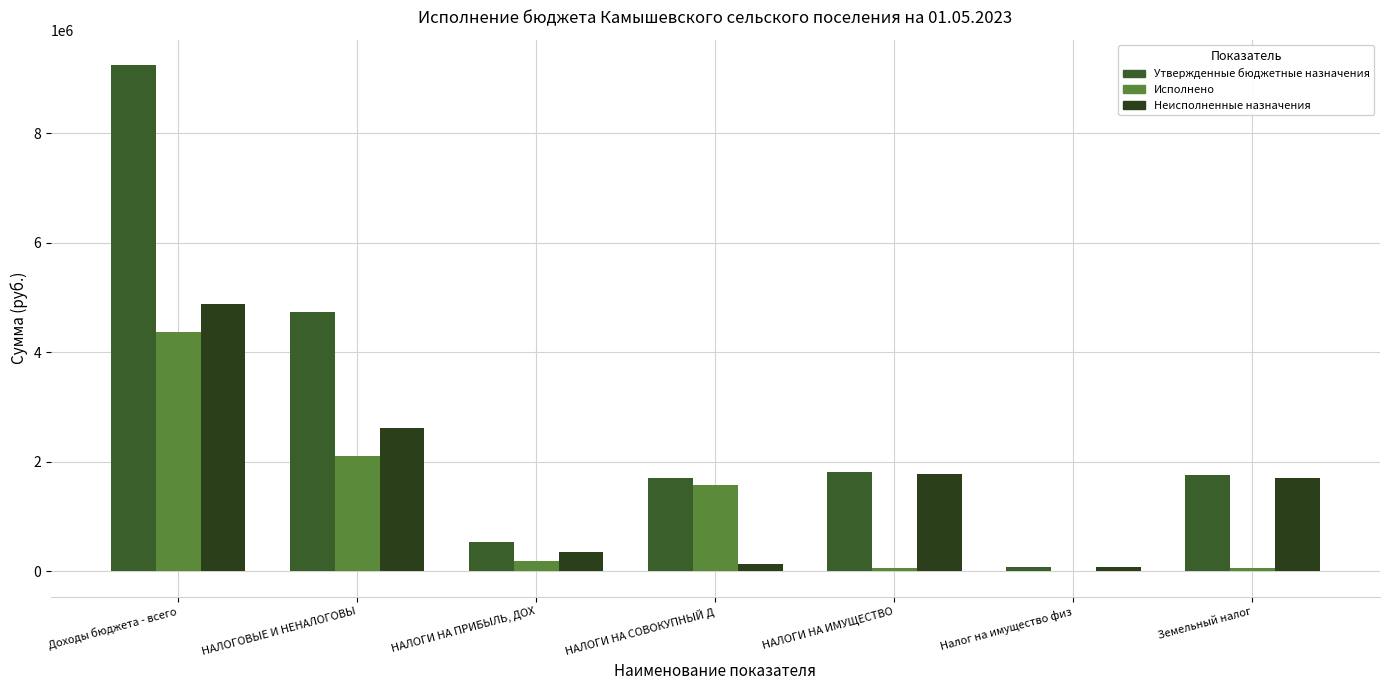

What are all the series names shown in the legend?

Утвержденные бюджетные назначения, Исполнено, Неисполненные назначения